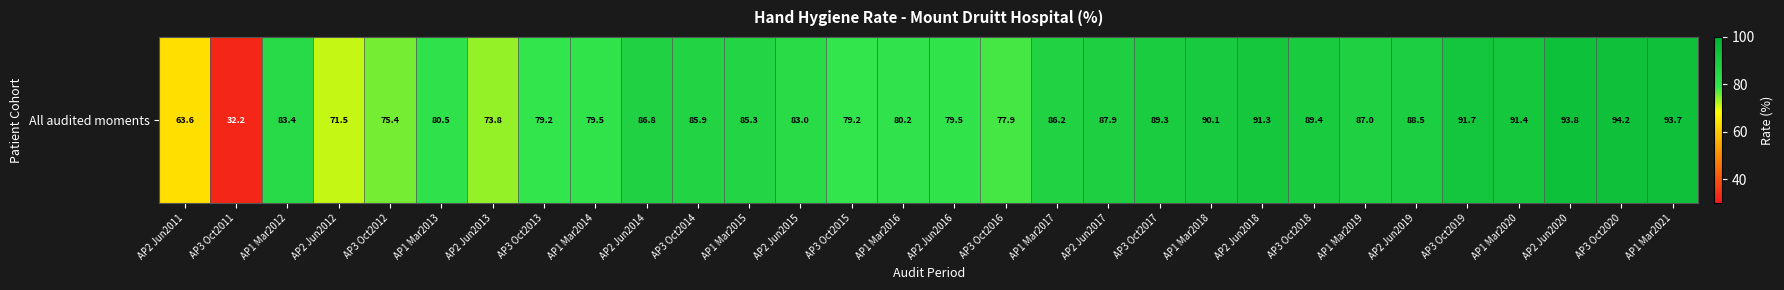

At which label does the data first exceed 85?

AP2 Jun2014